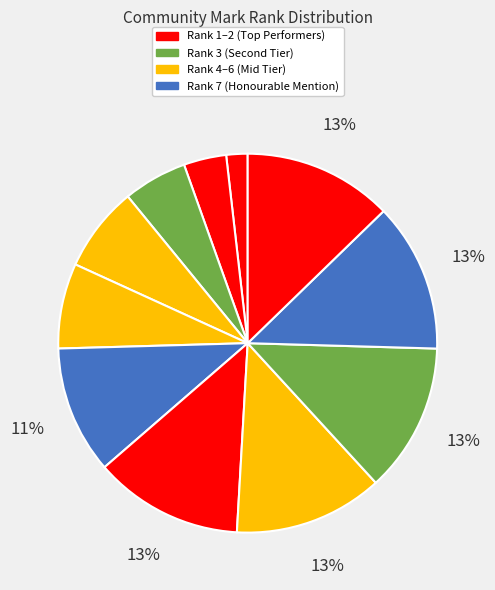

How many slices are in this pie chart?

11